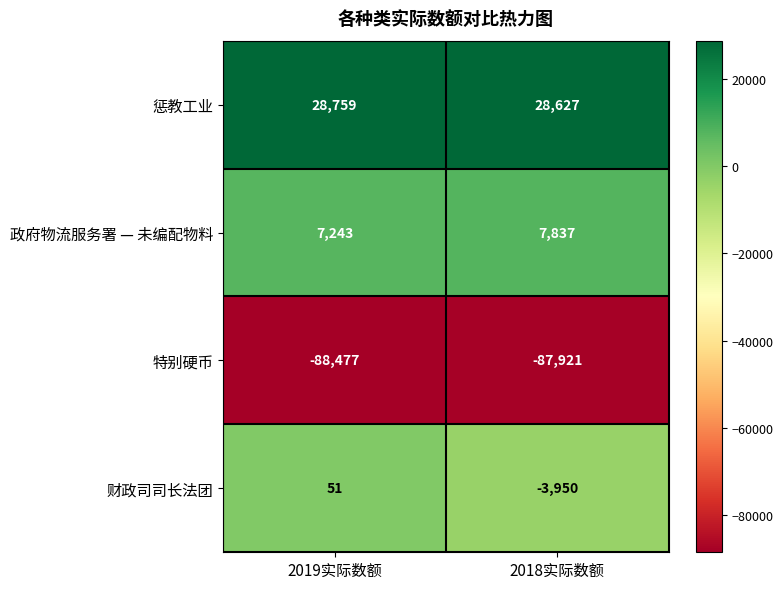

Which label corresponds to the smallest value in the chart?

2019实际数额